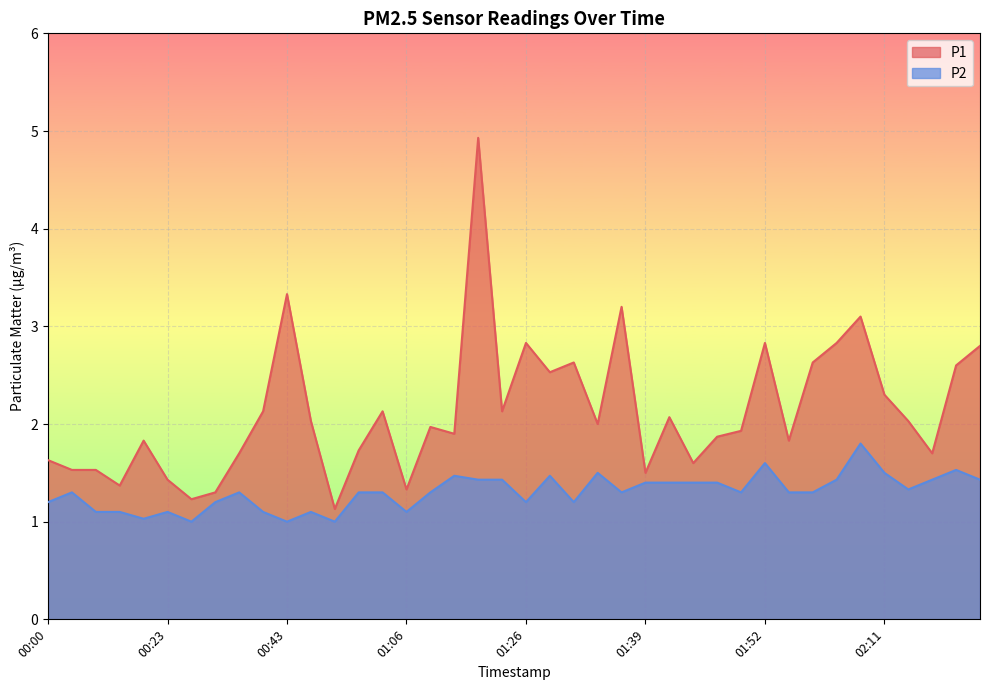

True or false: P2 and P1 cross at least once.

False